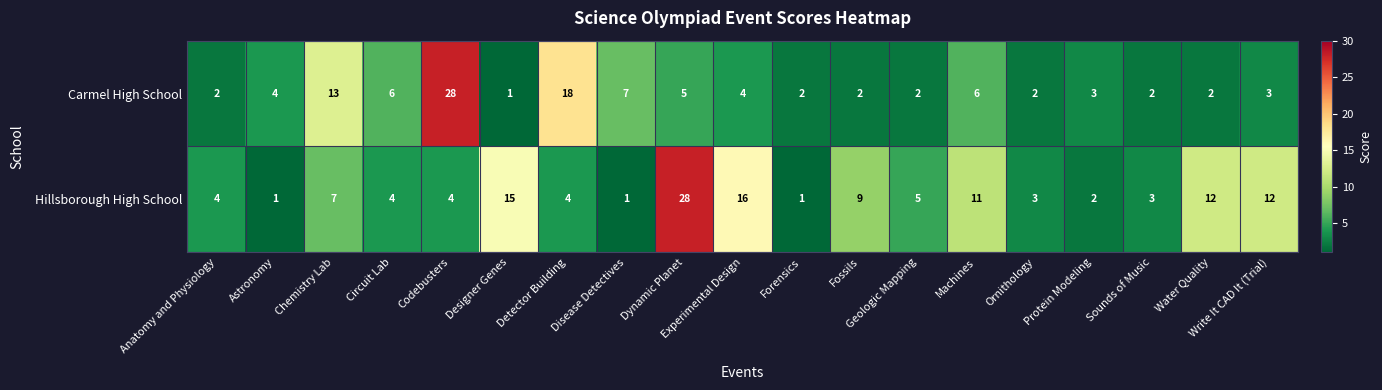

How many data points does each series have?

19